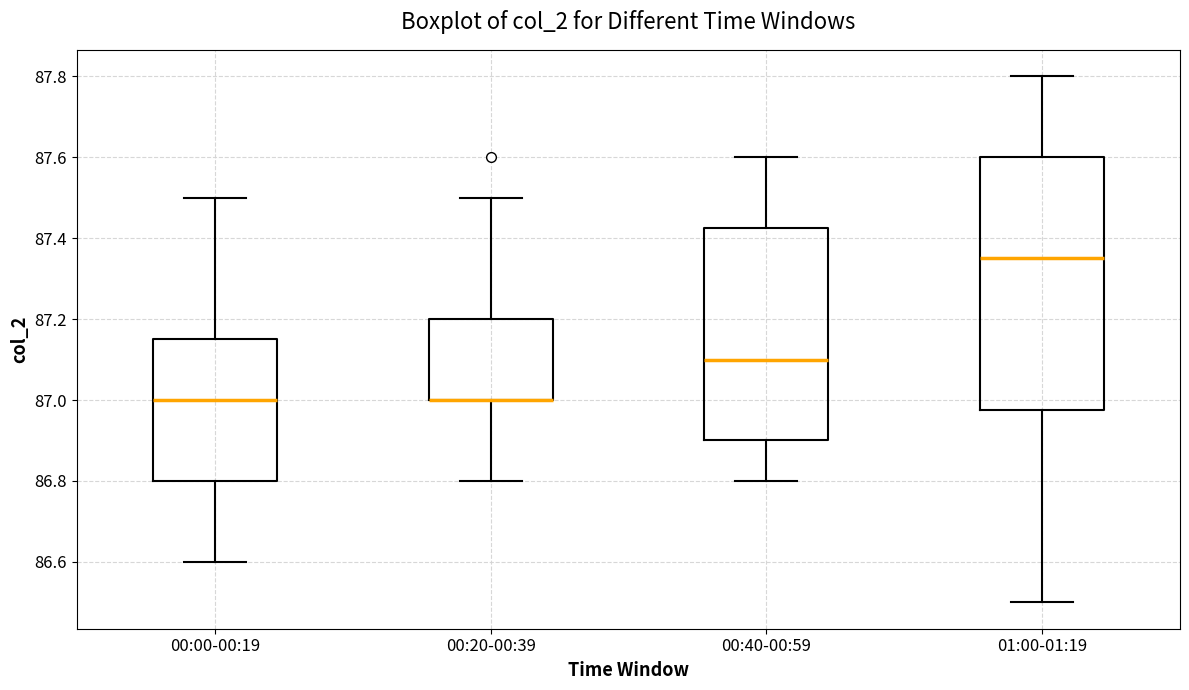

Reading left to right, read every box against the y-axis: the position of its median line, the range the box covers, and the ends of its whiskers. The values are not printed on the chart, so give them approximately, as read against the axis.

00:00-00:19: median 87.00, box 86.80 to 87.16, whiskers 86.60 to 87.50
00:20-00:39: median 87.00 (drawn on the box's lower edge), box 87.00 to 87.20, whiskers 86.80 to 87.50
00:40-00:59: median 87.10, box 86.90 to 87.42, whiskers 86.80 to 87.60
01:00-01:19: median 87.36, box 86.98 to 87.60, whiskers 86.50 to 87.80